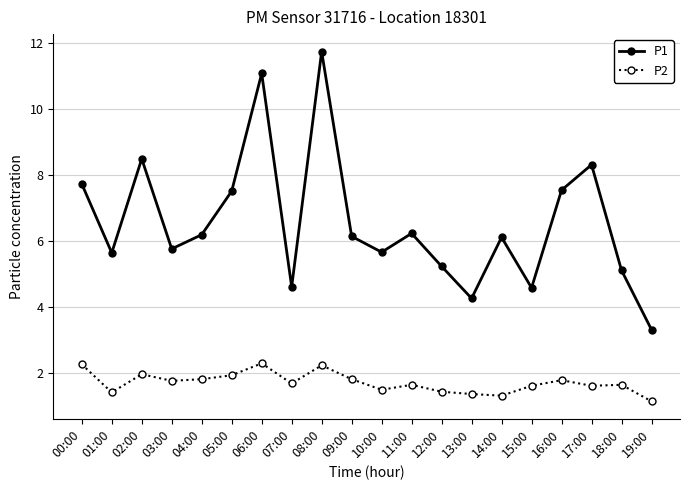

What is the label of the 4th point from the left?

03:00